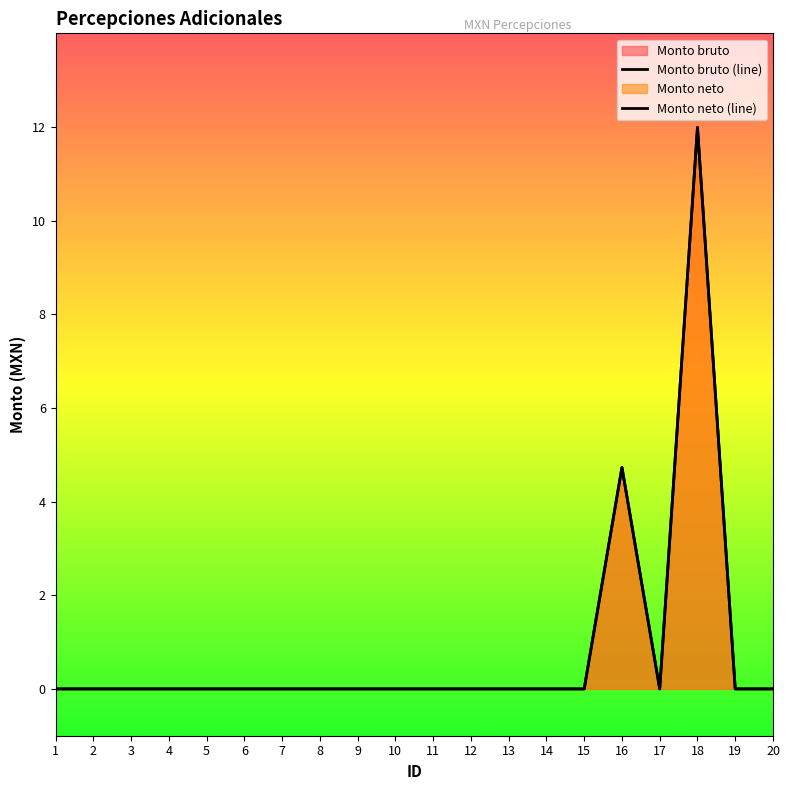

What is the average value of the Monto bruto series?

0.8